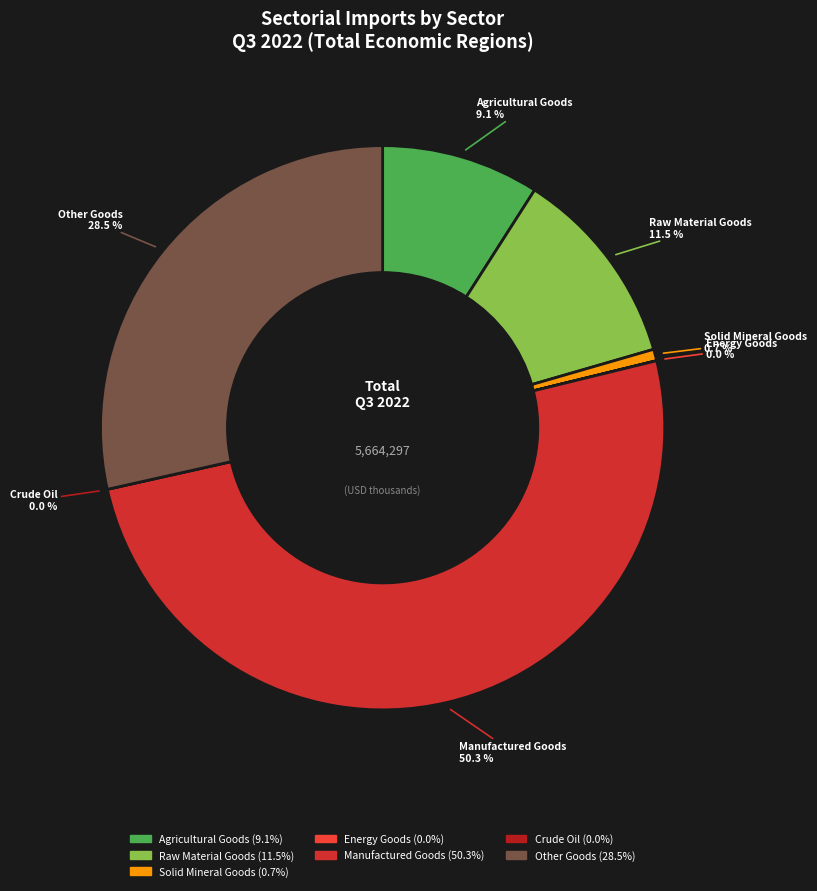

What is the smallest slice in the pie chart?

Crude Oil